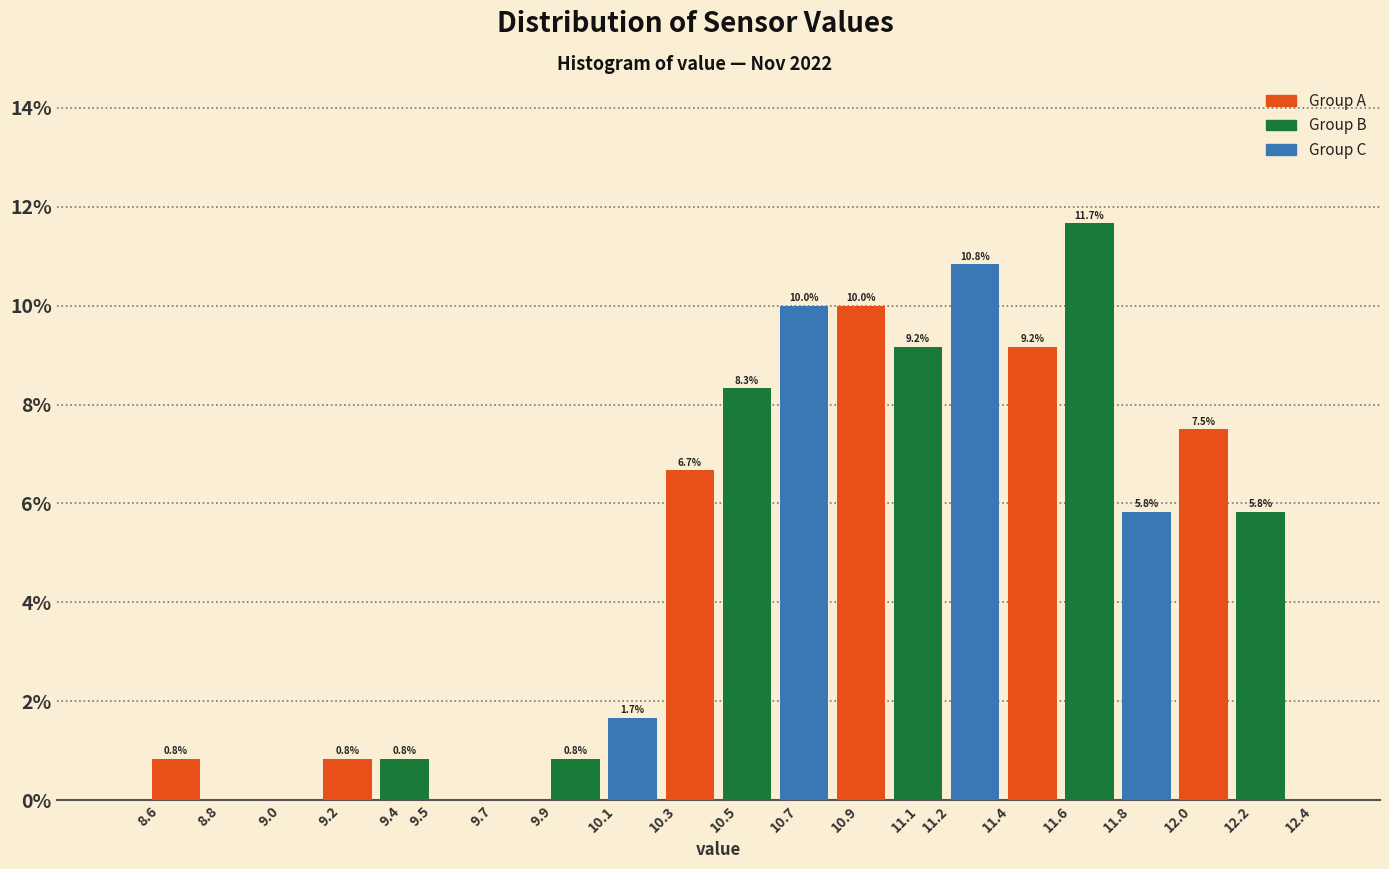

Over which range of the x-axis is the bar tallest?

11.62 to 11.80